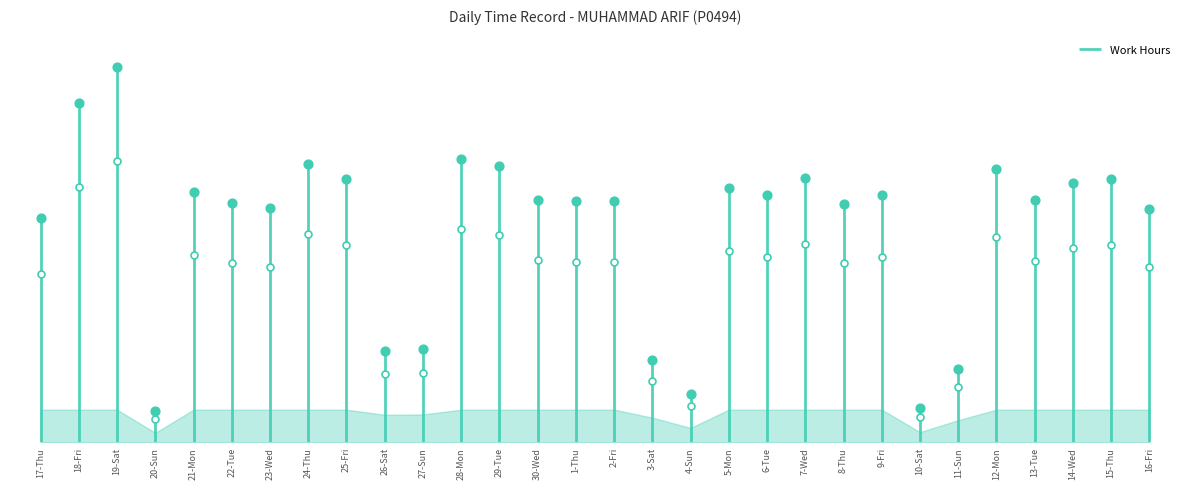

Approximately how many times larger is the value at 1-Thu compared to 28-Mon?

1.0